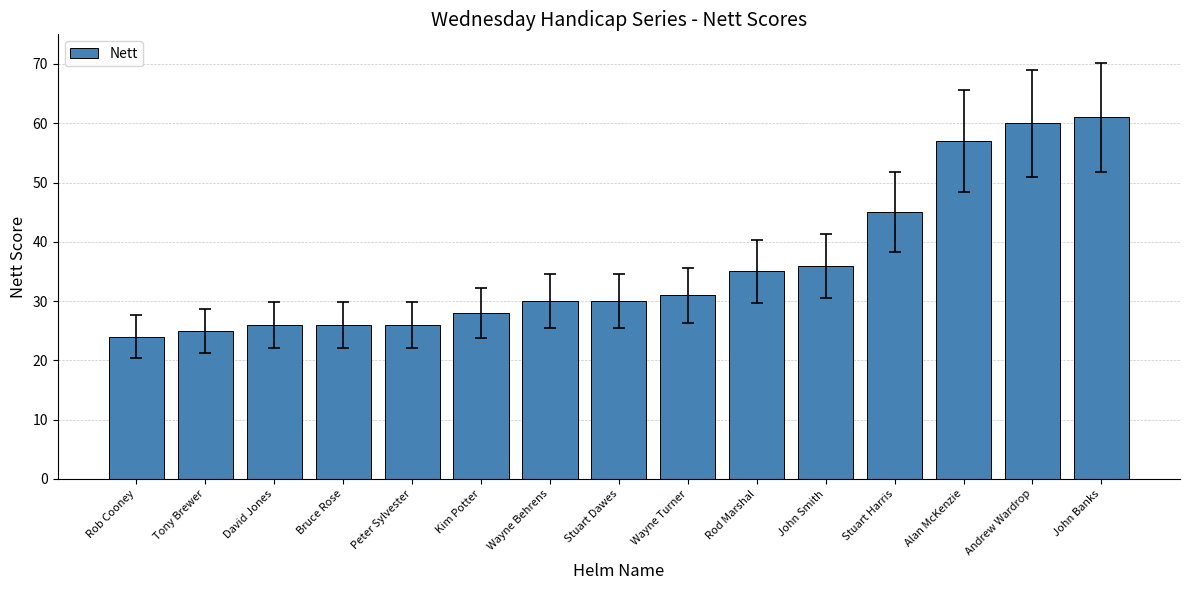

What is the change in value from Bruce Rose to Wayne Behrens?

+4